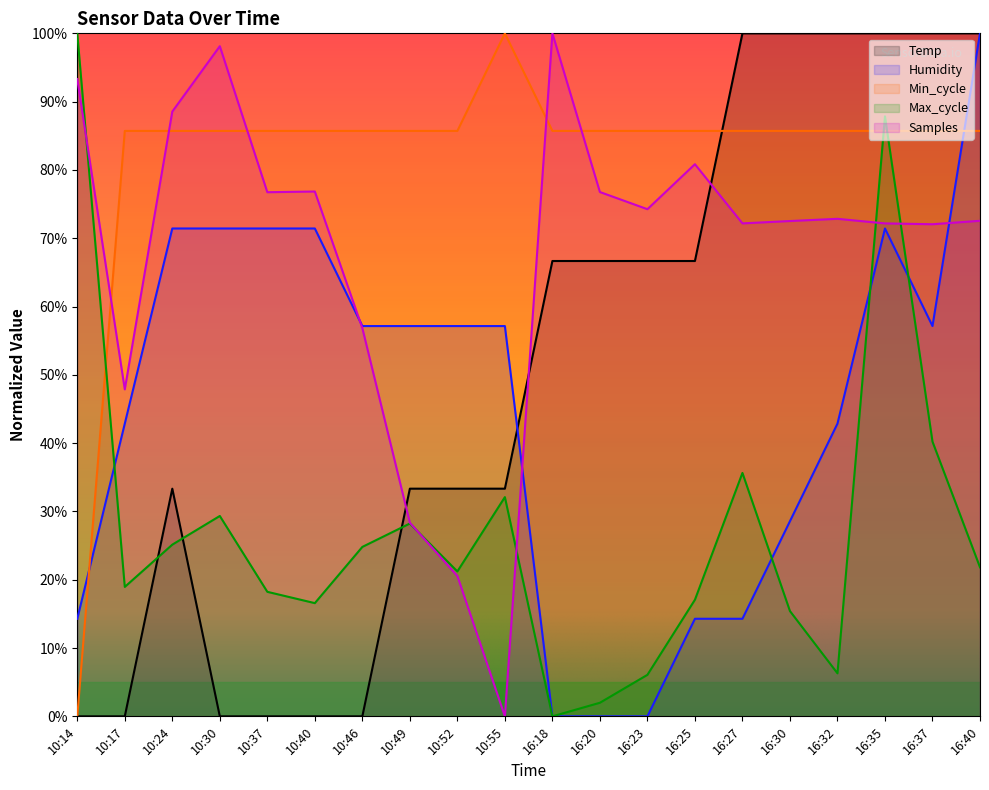

What position from the left is 10:52?

9